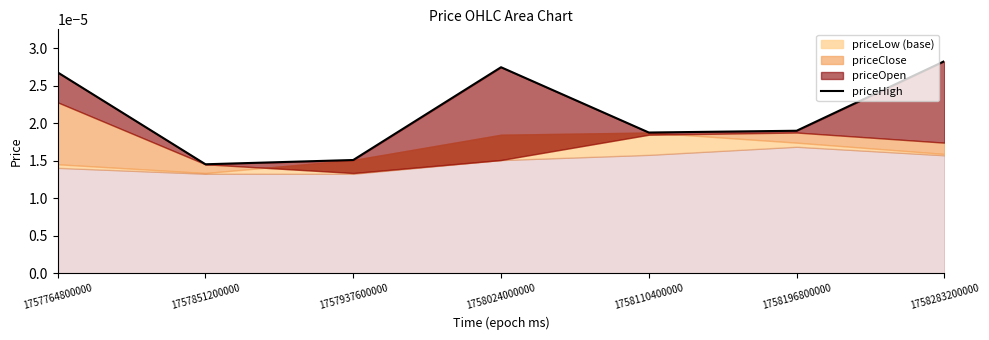

Reading right to left, transcribe all the data shown in this chart.

1758283200000=0.0	1758196800000=0.0	1758110400000=0.0	1758024000000=0.0	1757937600000=0.0	1757851200000=0.0	1757764800000=0.0